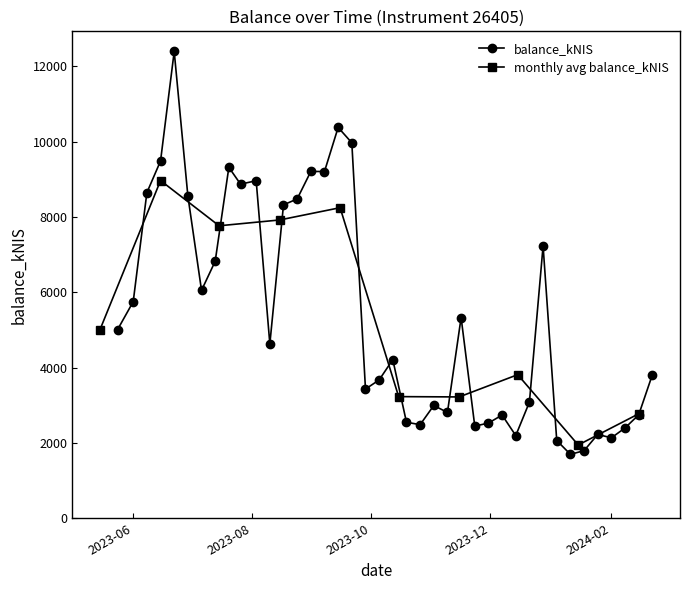

What is the greatest value displayed?

12398.1